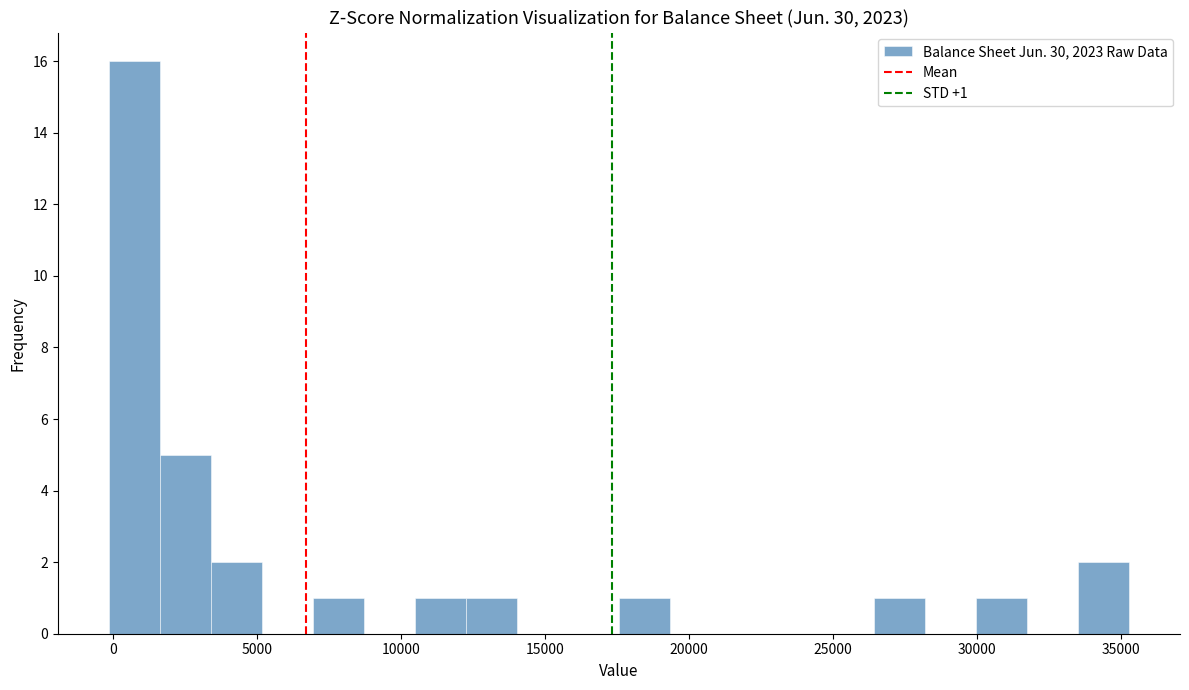

Read against the x-axis, roughly where is the centre of the tallest bar?

500